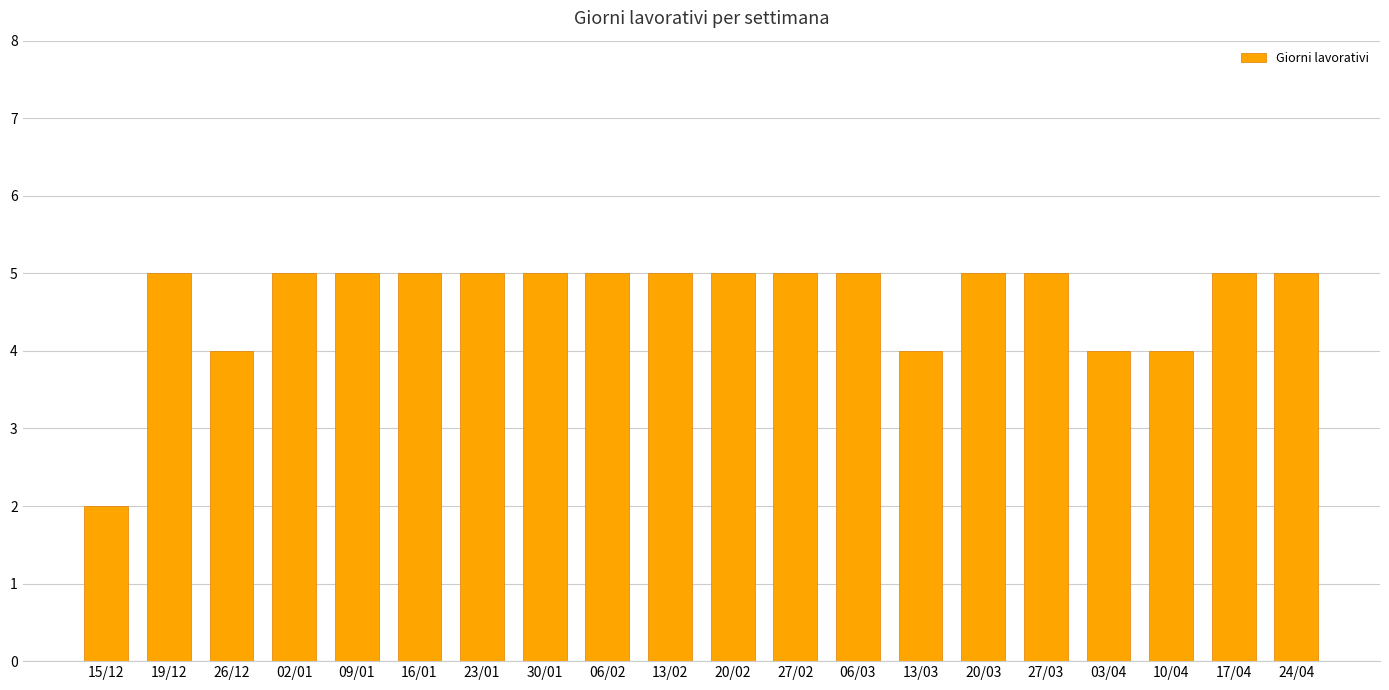

What is the change in value from 15/12 to 17/04?

+3